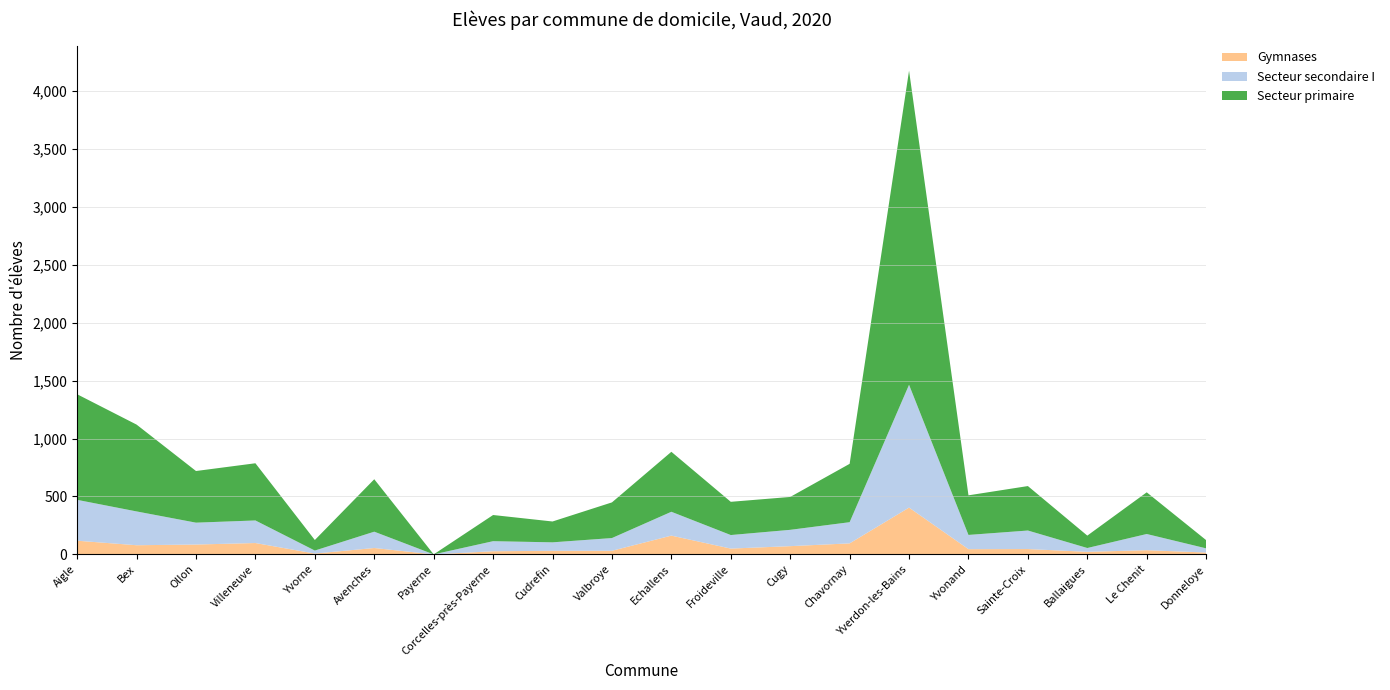

Reading left to right, extract all data points from this chart.

Secteur primaire: 912	750	446	494	91	453	0	226	180	308	518	287	284	504	2713	342	384	107	360	71
Secteur secondaire I: 353	292	189	195	26	141	0	87	73	110	206	117	141	183	1061	123	160	33	140	36
Gymnases: 118	79	85	98	7	55	0	27	31	31	162	50	71	95	404	45	46	22	36	16